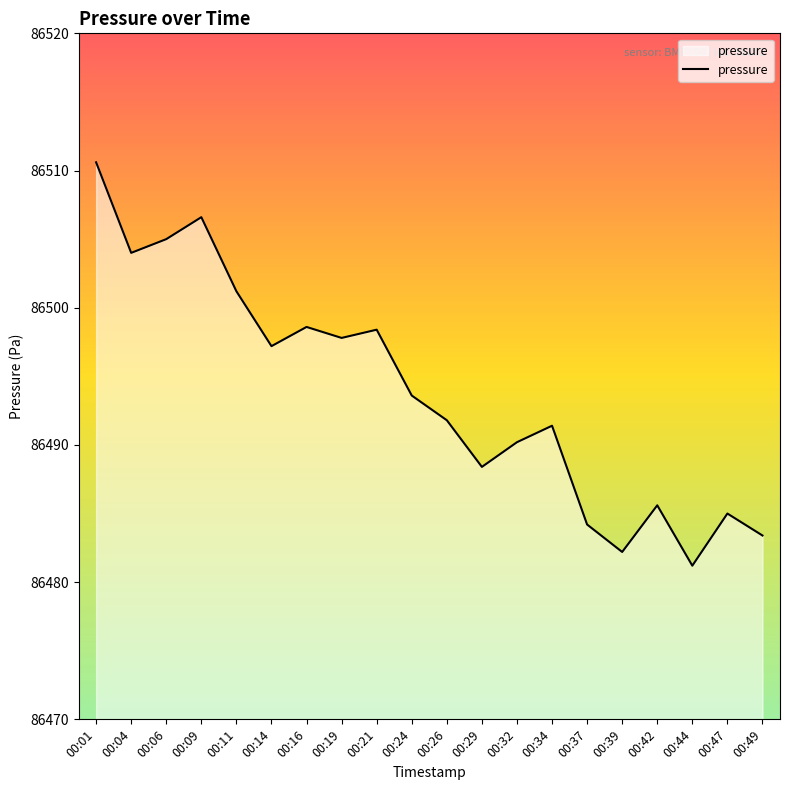

Reading left to right, extract all data points from this chart.

86510.6	86504.0	86505.0	86506.6	86501.2	86497.2	86498.6	86497.8	86498.4	86493.6	86491.8	86488.4	86490.2	86491.4	86484.2	86482.2	86485.6	86481.2	86485.0	86483.4